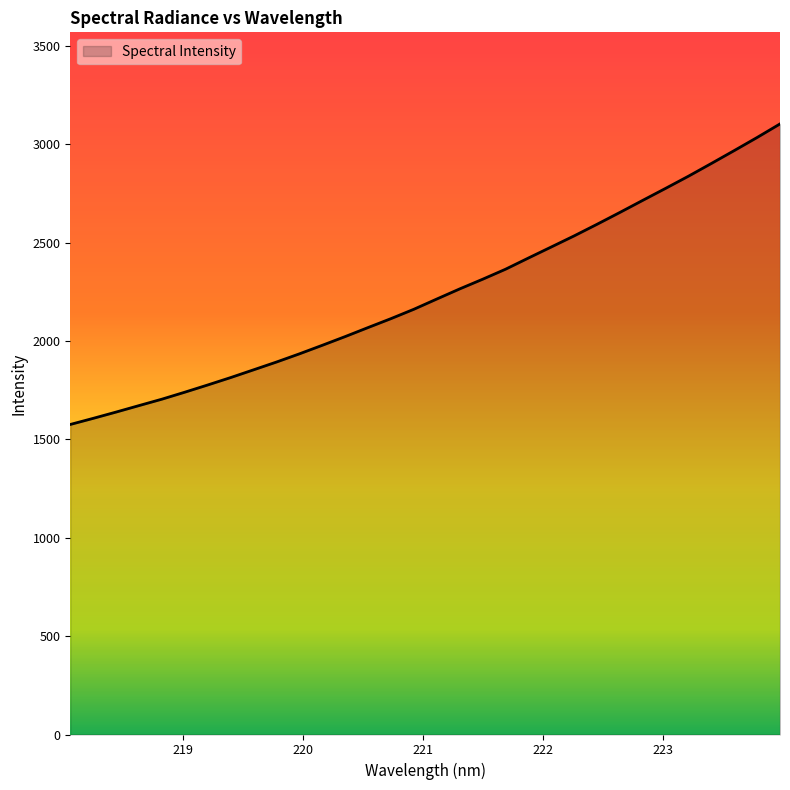

What is the difference between the maximum and minimum values?

1527.9